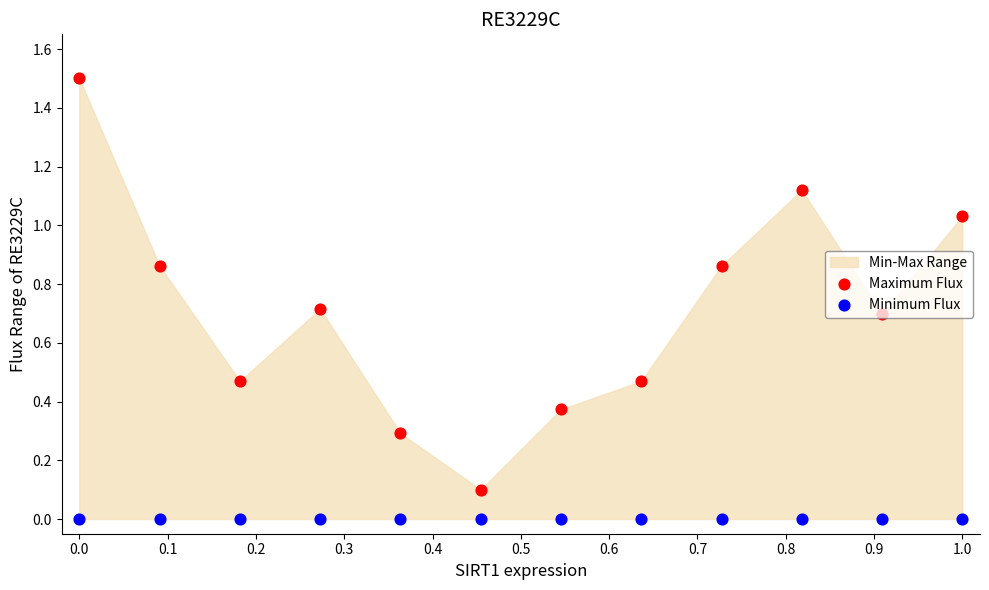

What is the total value across all series at 0.2?

0.5